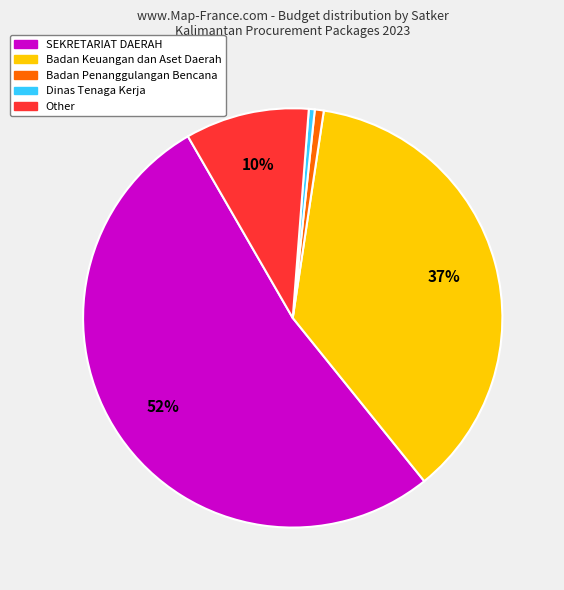

To the nearest percent, what is the difference between the largest and smallest slice percentages?

52%